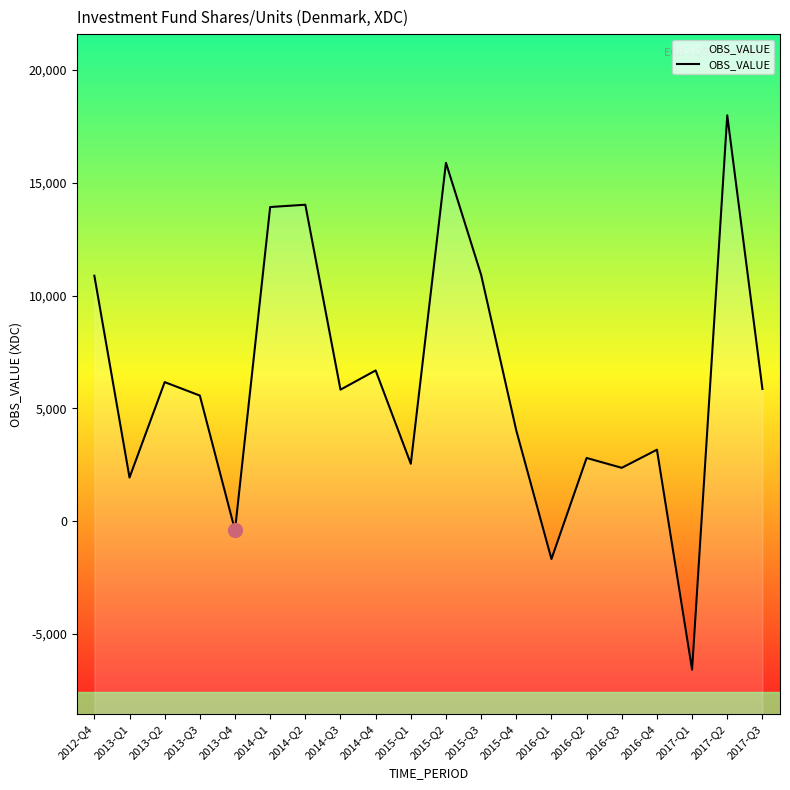

Count the number of values greater than 5833.

9